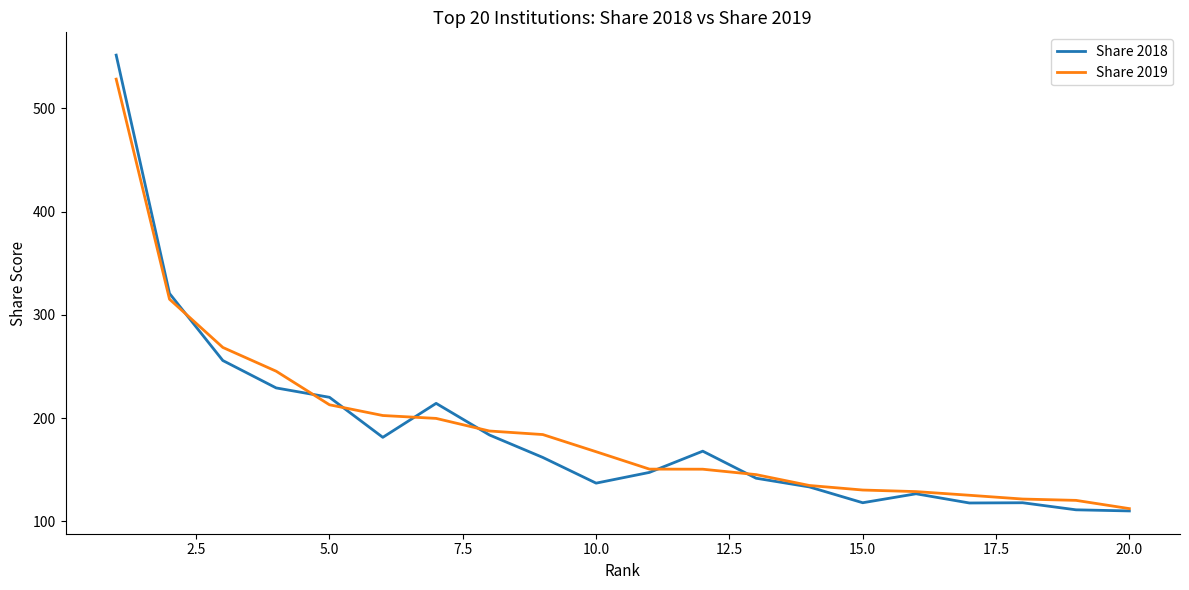

Does the chart have visible grid lines?

No